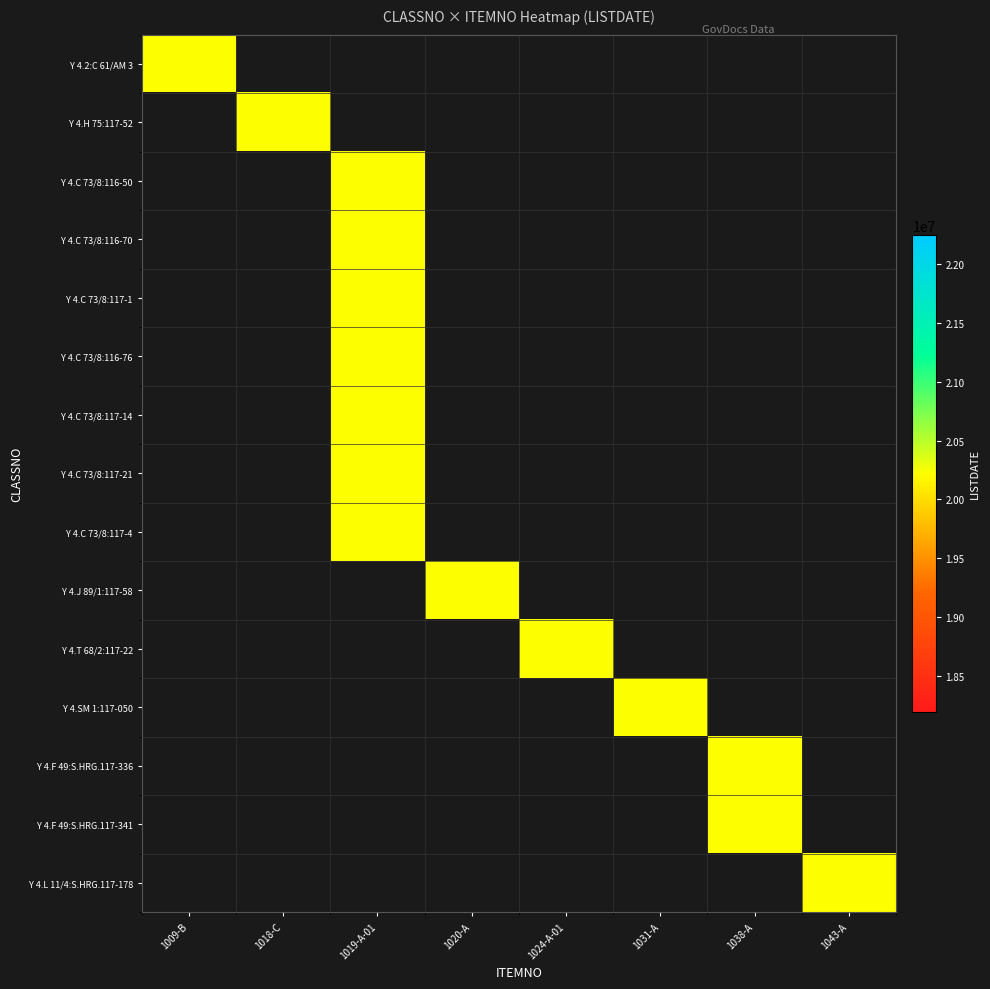

Which series has the largest total across all categories?

Y 4.2:C 61/AM 3